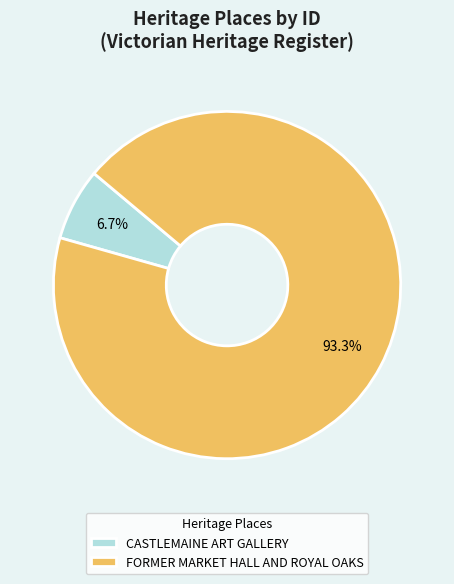

Combined, do CASTLEMAINE ART GALLERY and FORMER MARKET HALL AND ROYAL OAKS account for over 50%?

Yes